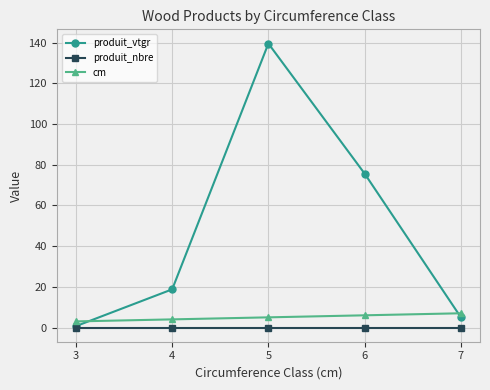

Which label corresponds to the largest value in the chart?

5